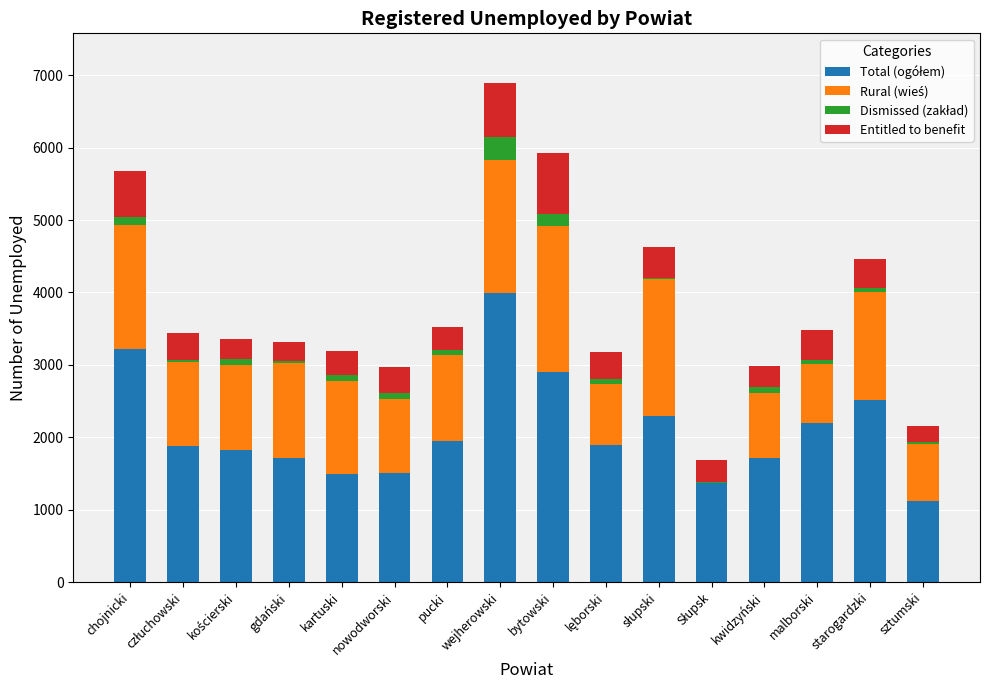

At which category is the sum across all series the highest?

wejherowski